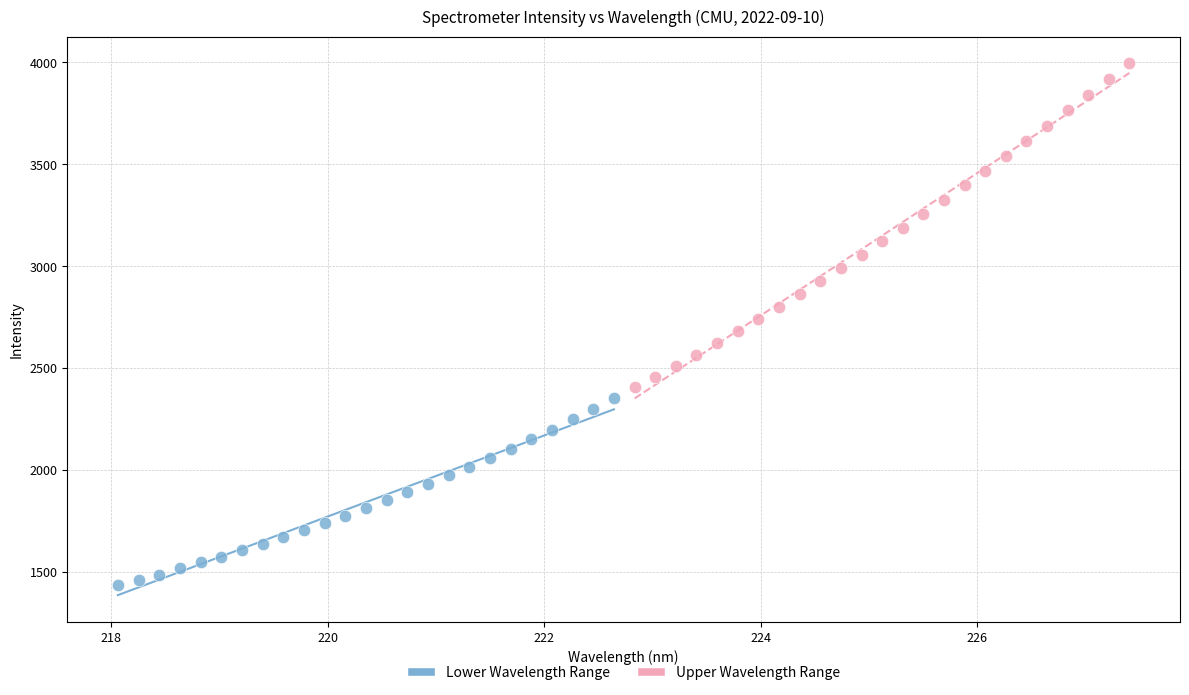

Which series reaches the maximum Y coordinate?

Upper Wavelength Range